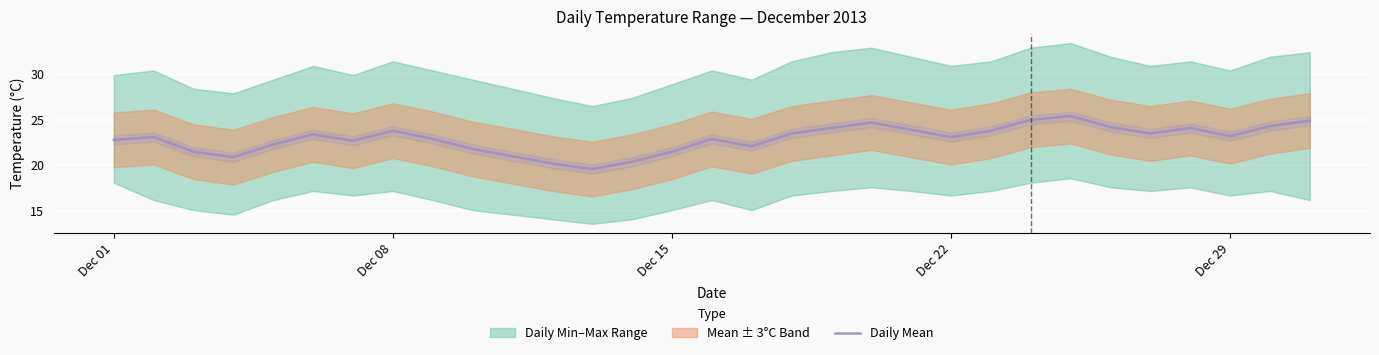

What is the highest value of the Daily Mean series?

25.4